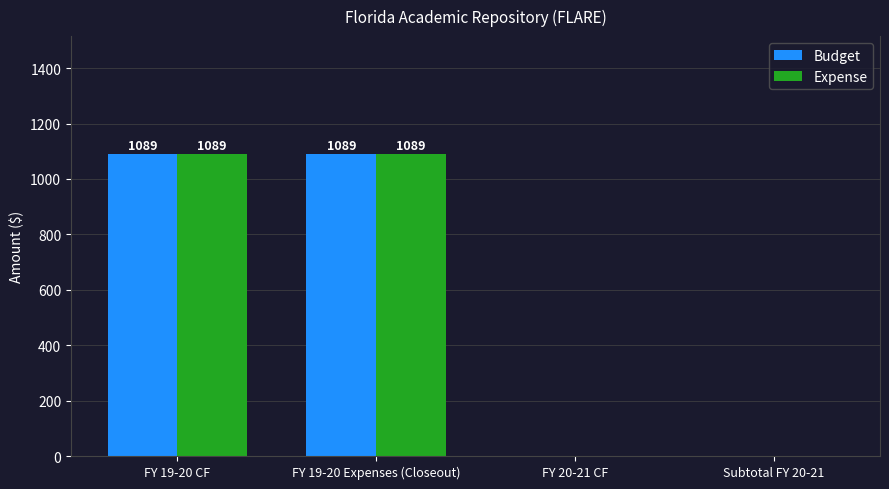

Reading left to right, transcribe all the data shown in this chart.

Budget: 1089	1089	0	0
Expense: 1089	1089	0	0